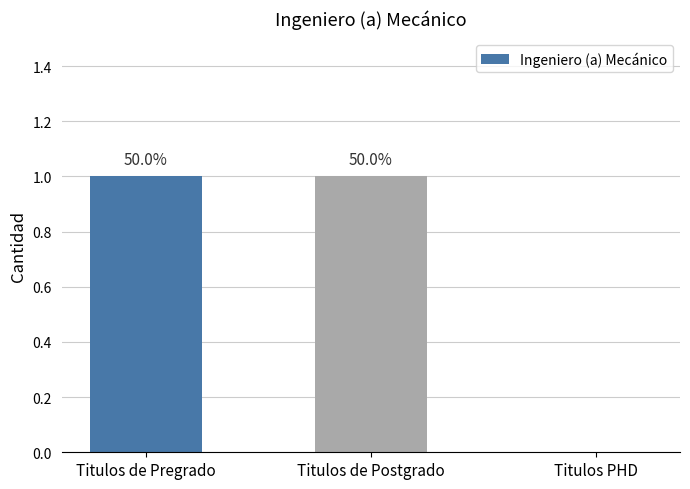

Are the bars horizontal?

No